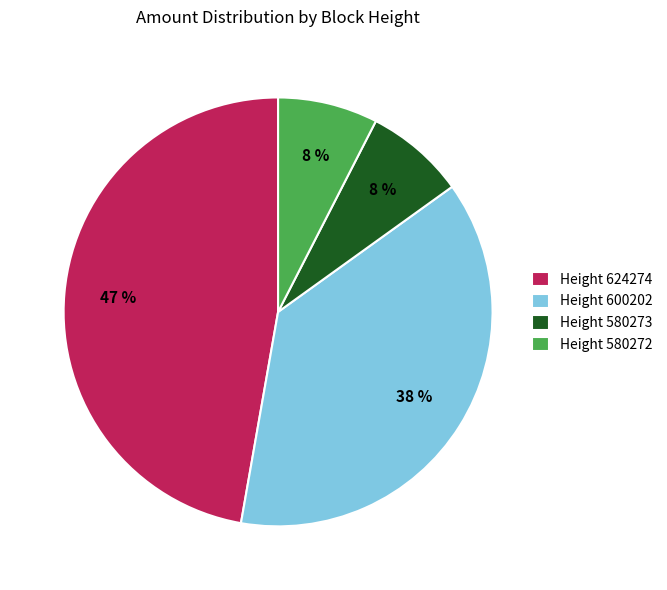

To the nearest percent, what is the average slice percentage?

25%